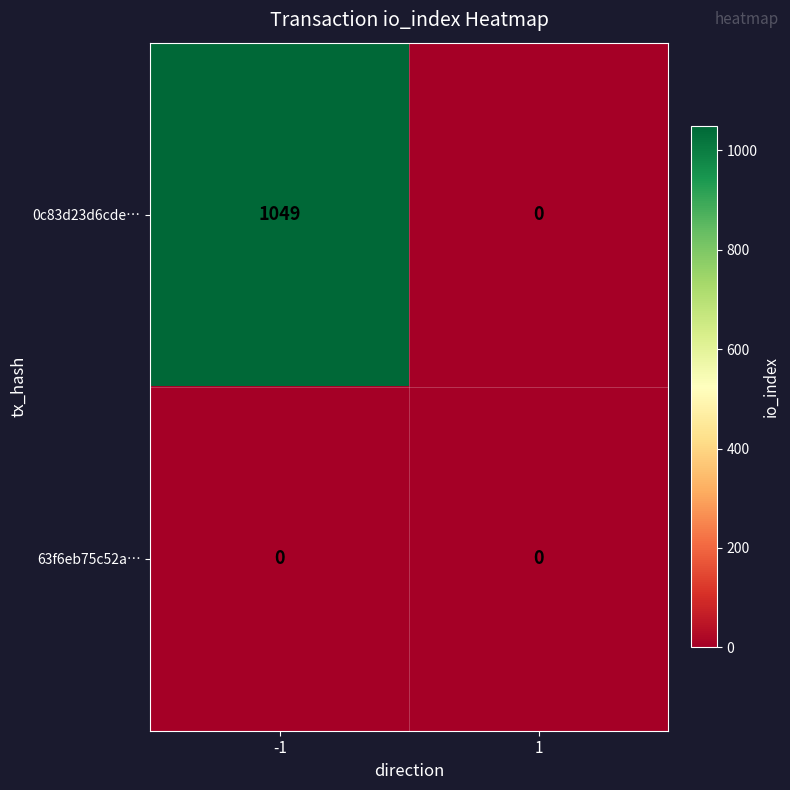

List the series in order of their peak value, lowest first.

63f6eb75c52a…, 0c83d23d6cde…